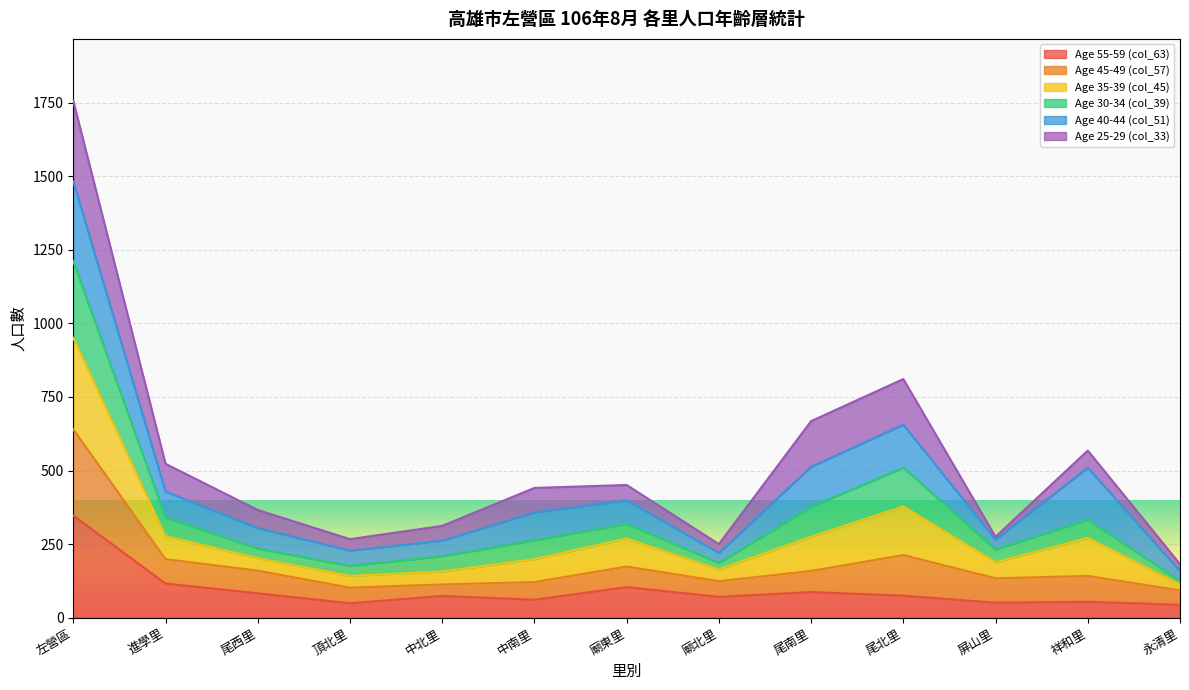

True or false: Age 30-34 (col_39) and Age 55-59 (col_63) cross at least once.

False